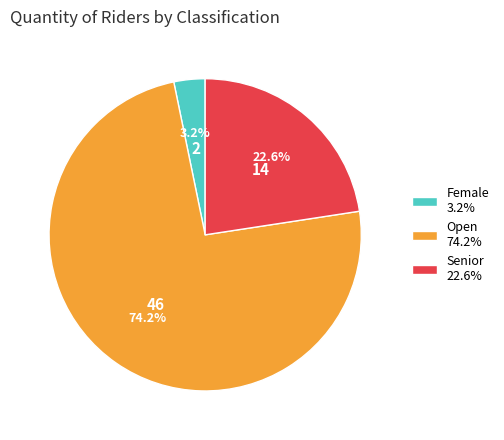

Which slice is the largest?

Open